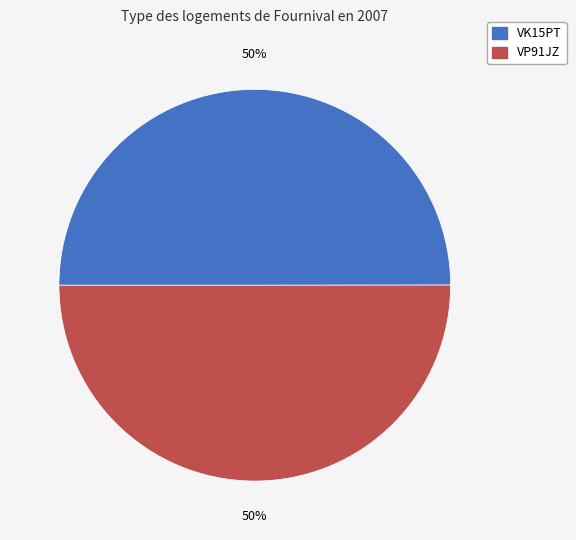

What percentage is the VP91JZ slice, to the nearest percent?

50%